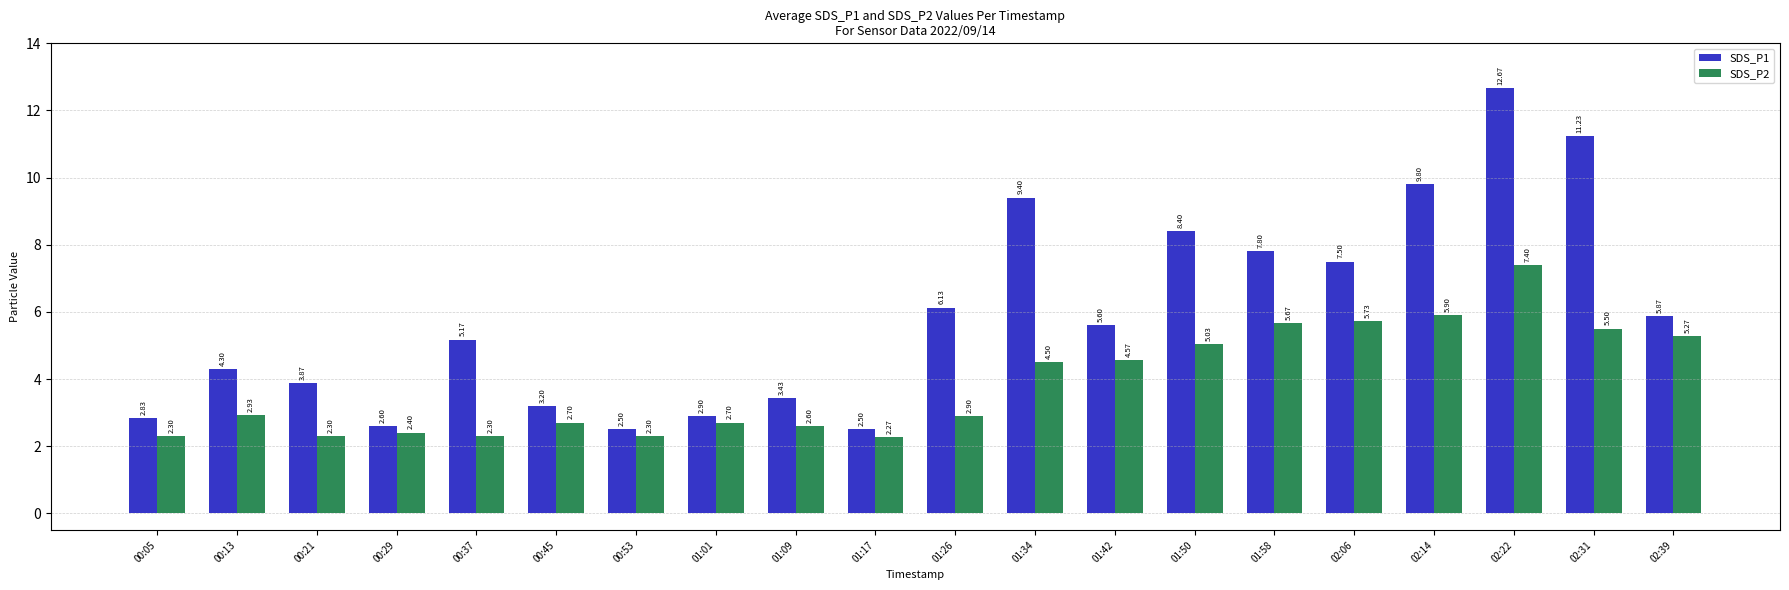

What is the approximate value of SDS_P1 at 01:58?

7.8